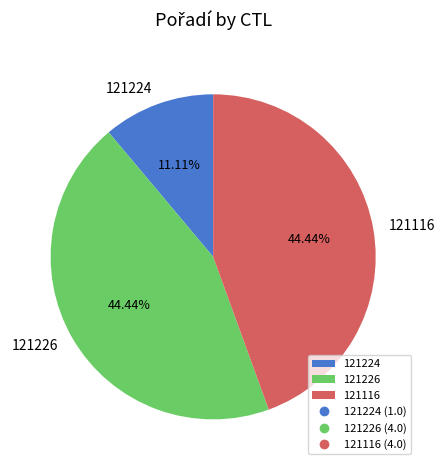

Does 121116 represent more than half of the total?

No